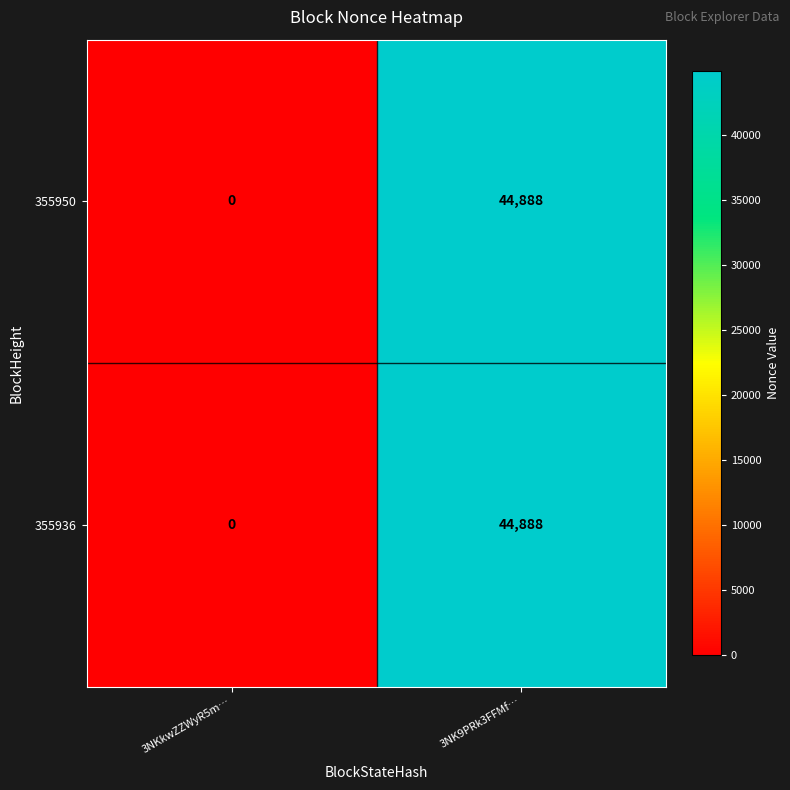

True or false: 355950 has a value of 0 at 3NKkwZZWyR5m….

True